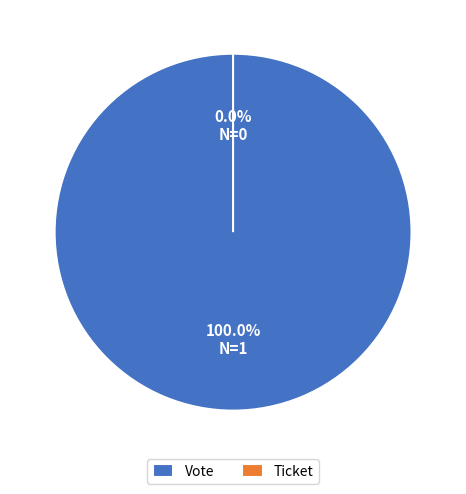

True or false: Ticket accounts for 1% of the total.

False